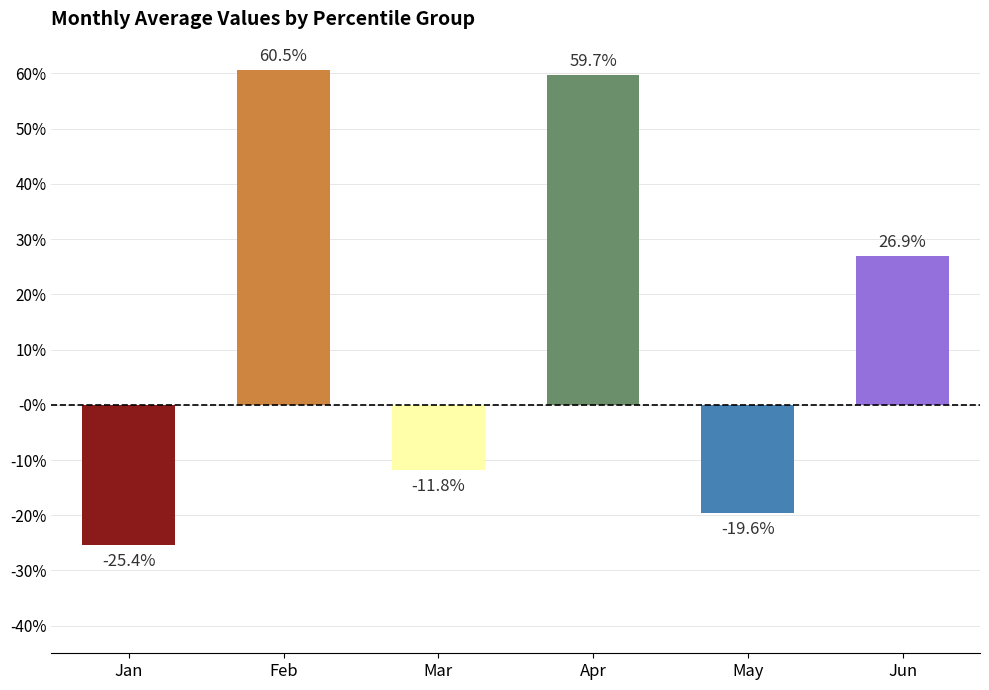

Is the value of Jun at pct55 greater than the value of Mar at pct45?

Yes